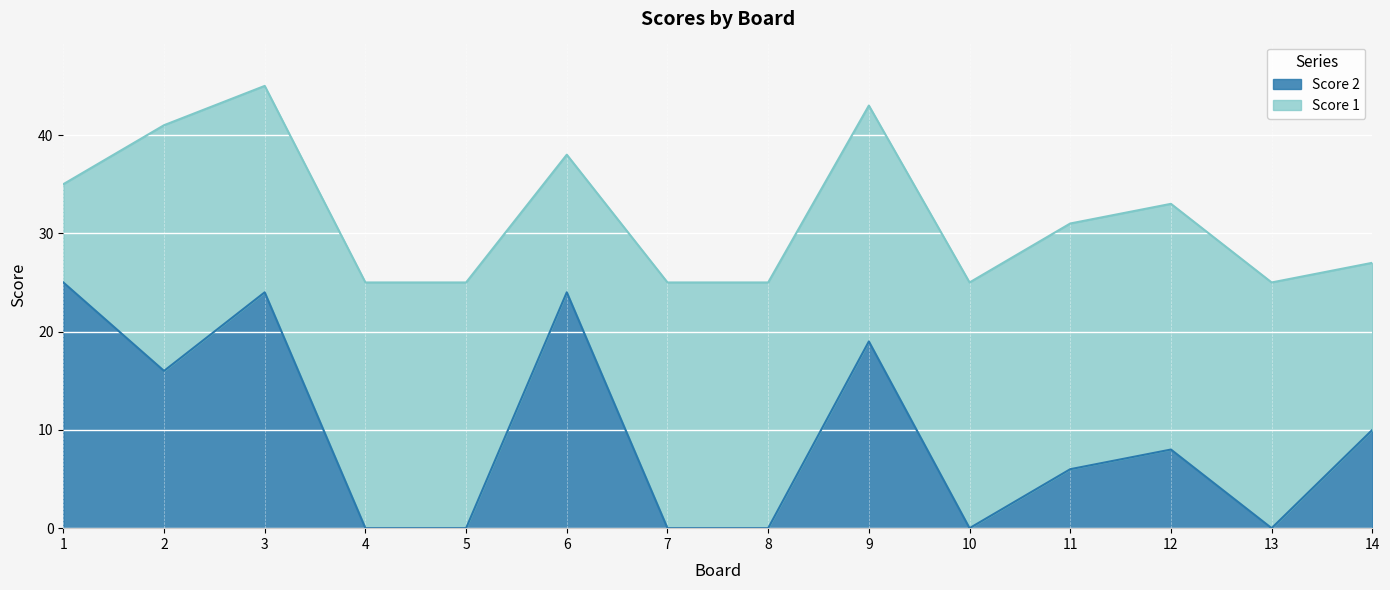

What is the value of the 12th point from the left?

8